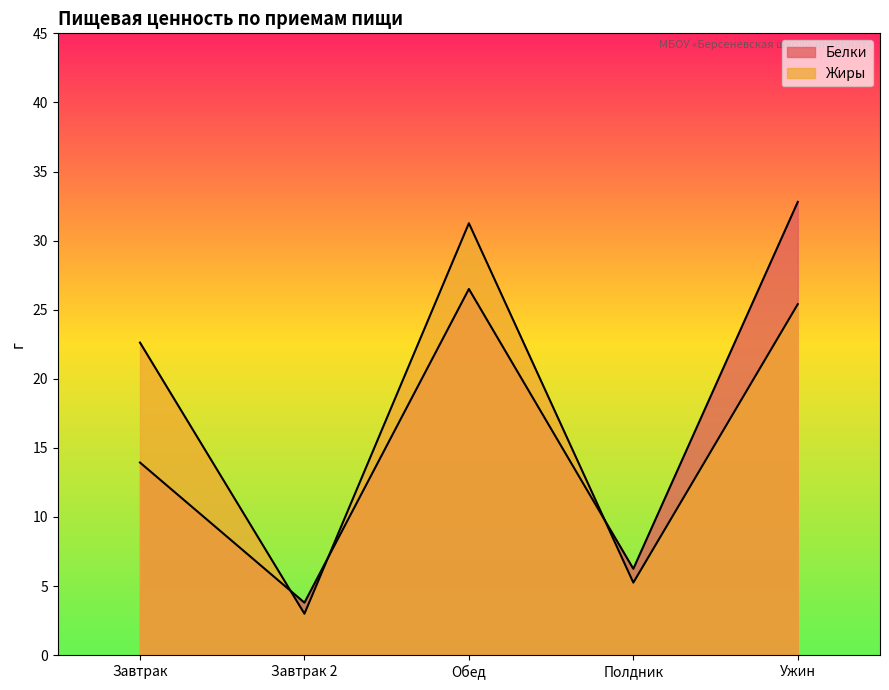

Rank the categories by Жиры value from highest to lowest.

Обед, Ужин, Завтрак, Полдник, Завтрак 2